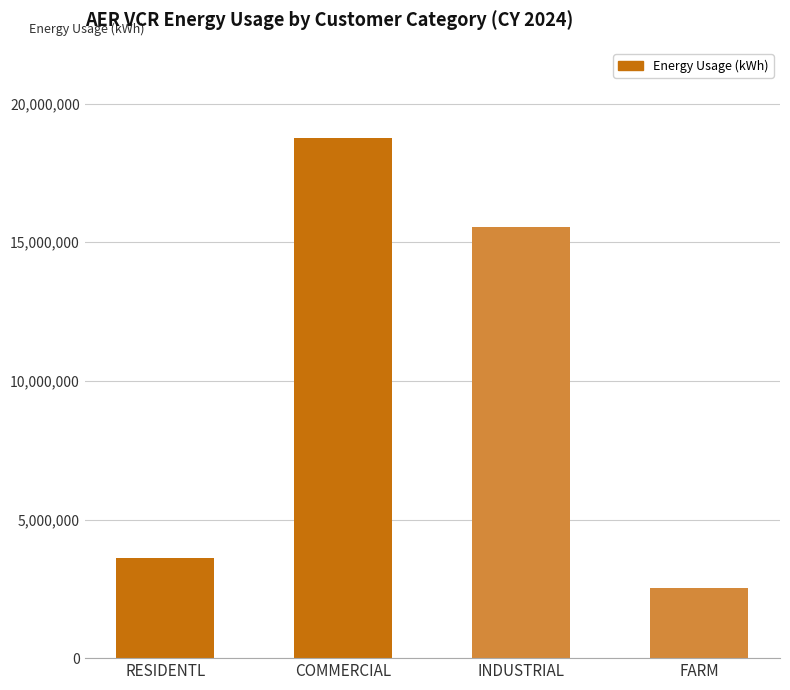

What is the smallest value displayed?

2513172.8